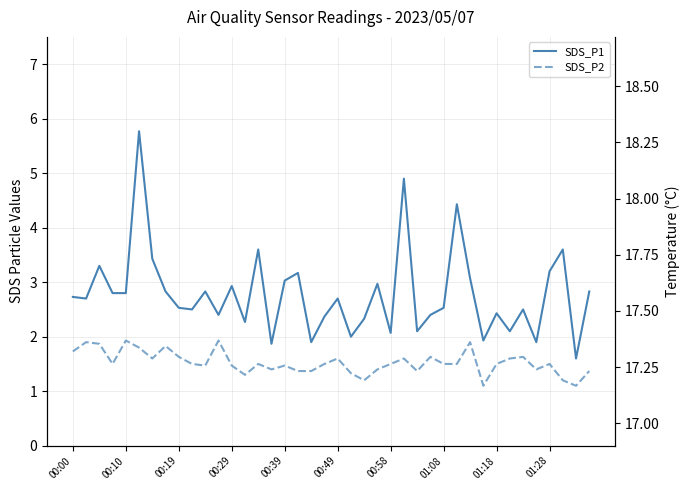

What is the average value of the SDS_P2 series?

1.5